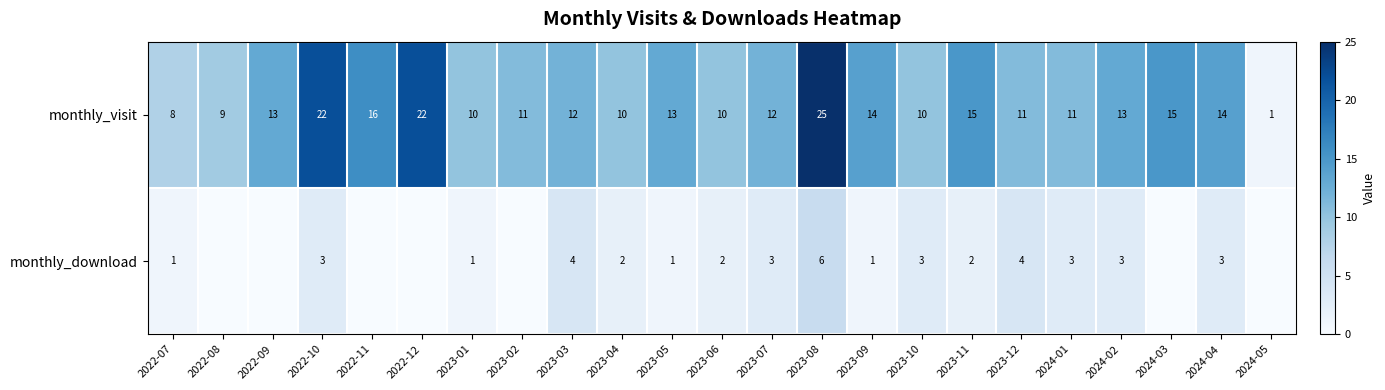

At which category is the sum across all series the highest?

2023-08